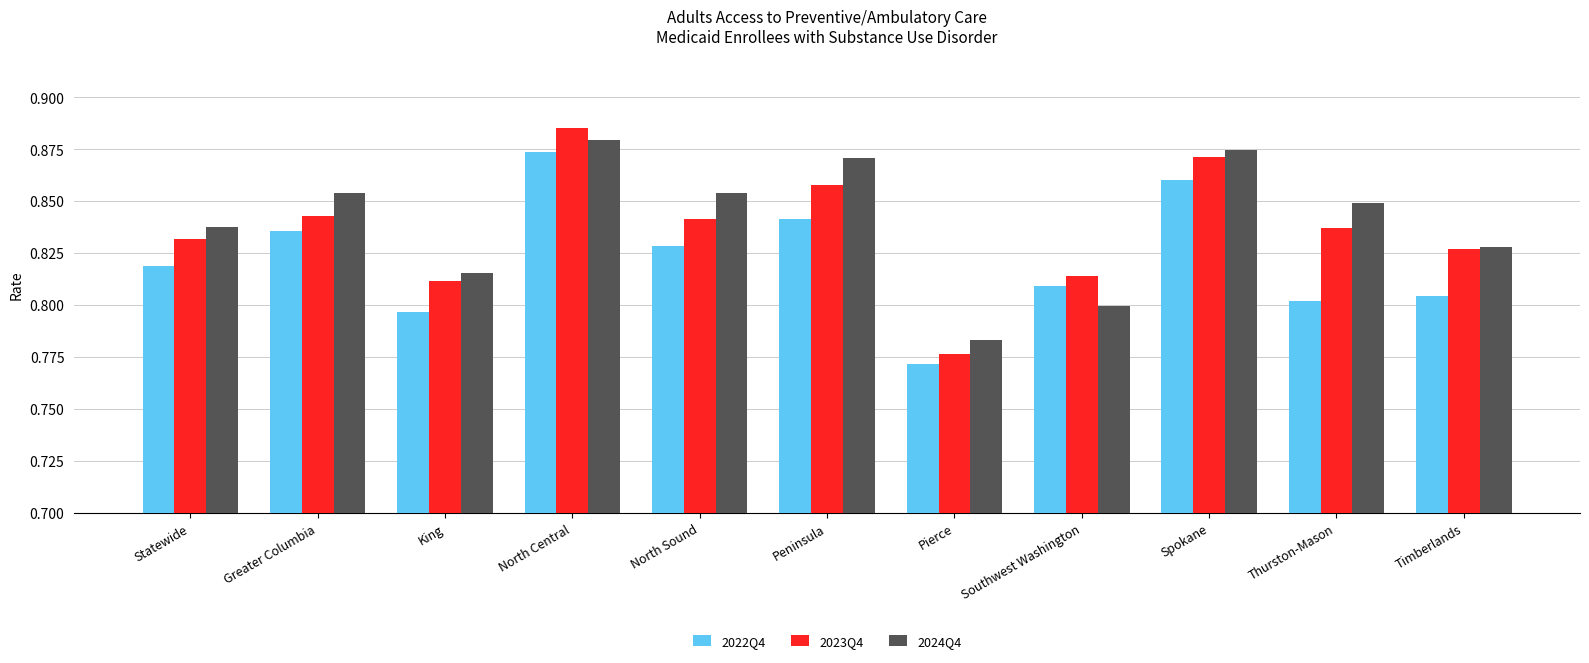

Which series changed the most between Peninsula and Thurston-Mason?

2022Q4